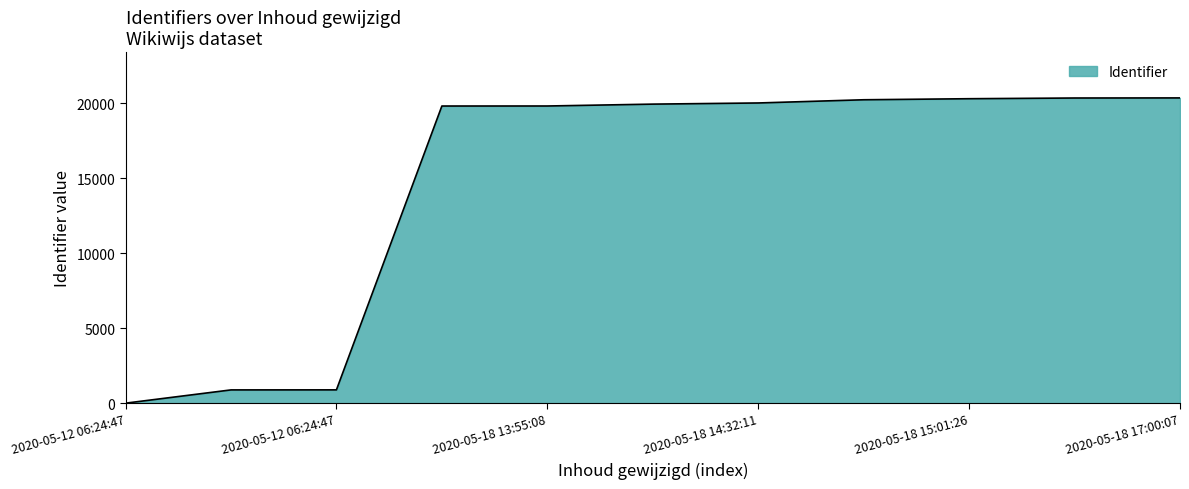

What is the maximum value shown in the chart?

20371